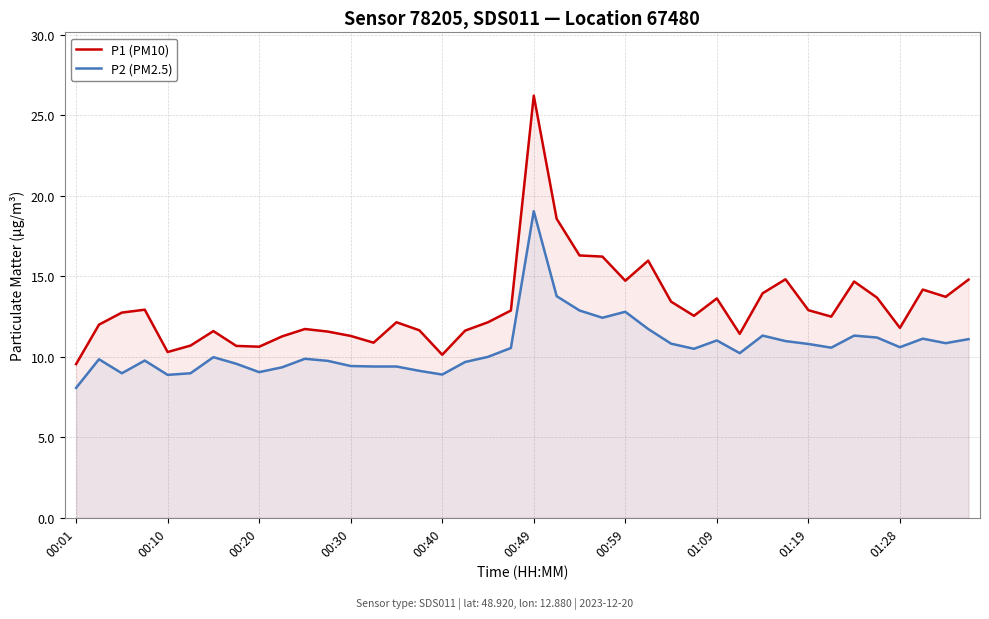

Which series has the largest total across all categories?

P1 (PM10)